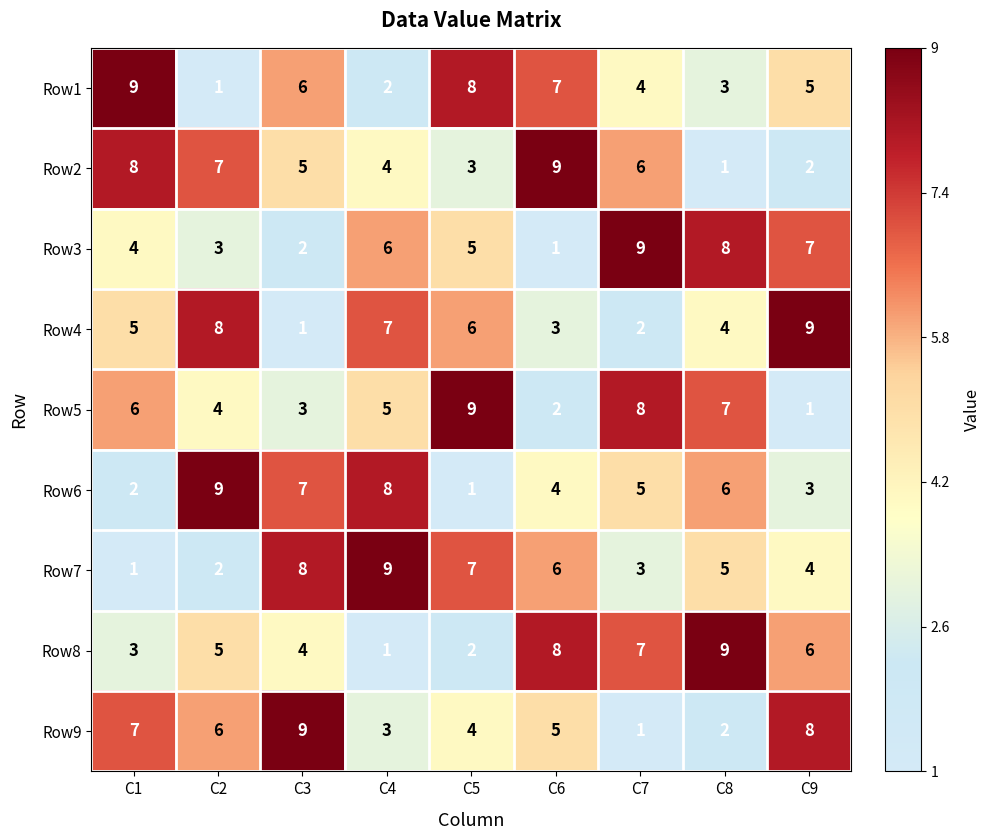

What is the spread (max minus min) of values at C9?

8